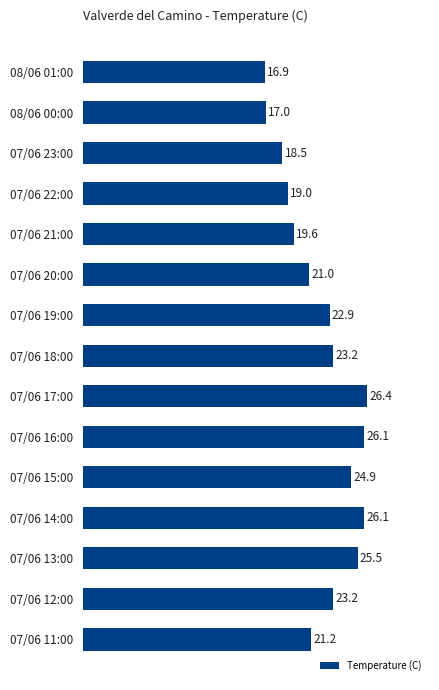

How many bars are there in total?

15